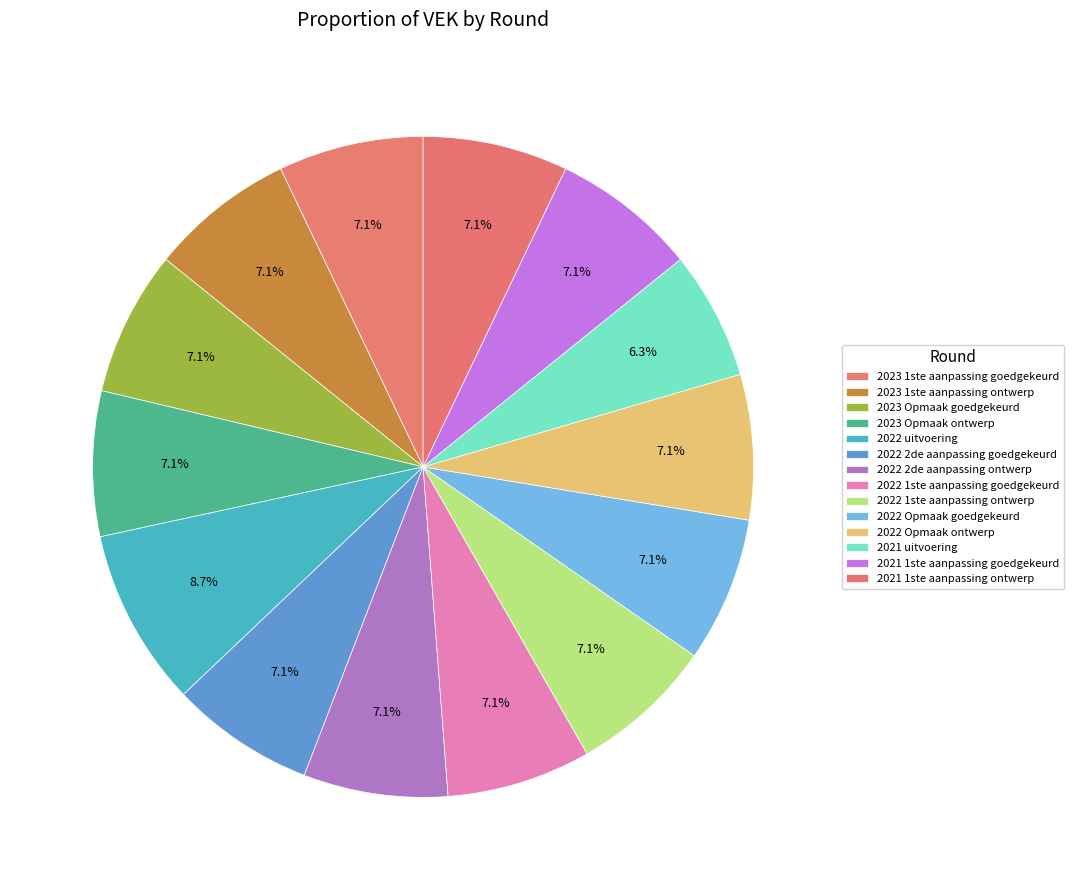

Is it true that 2022 Opmaak goedgekeurd is 7% of the pie?

True